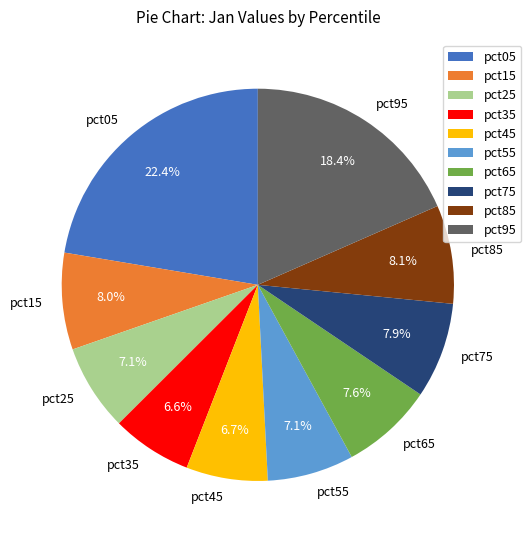

To the nearest percent, what percentage of the pie is pct85?

8%